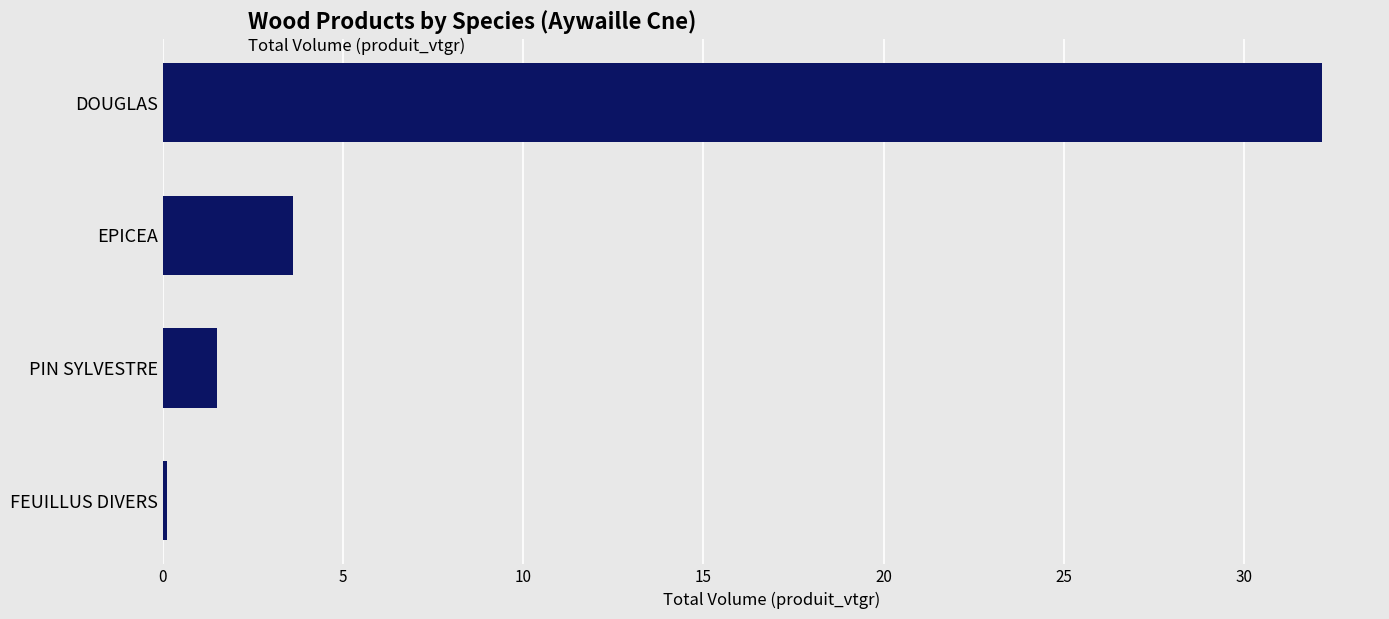

Which category has the lowest value across all series?

FEUILLUS DIVERS